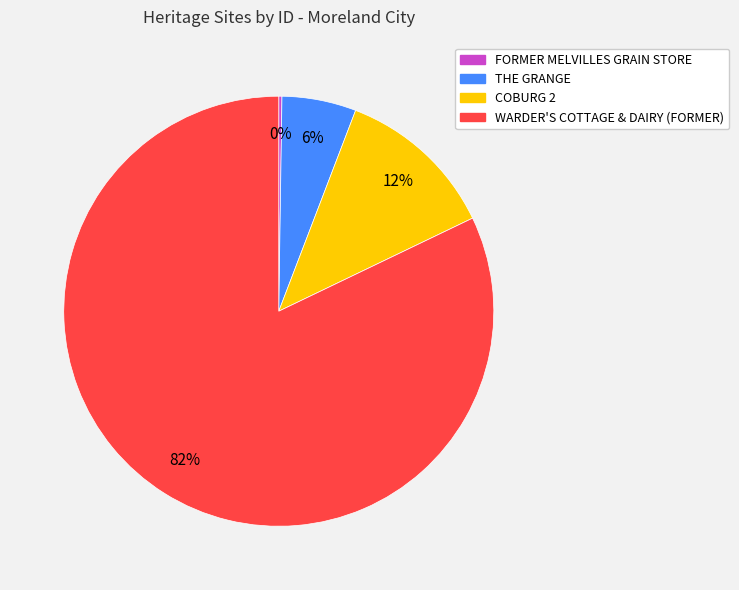

Is it true that THE GRANGE is 1% of the pie?

False